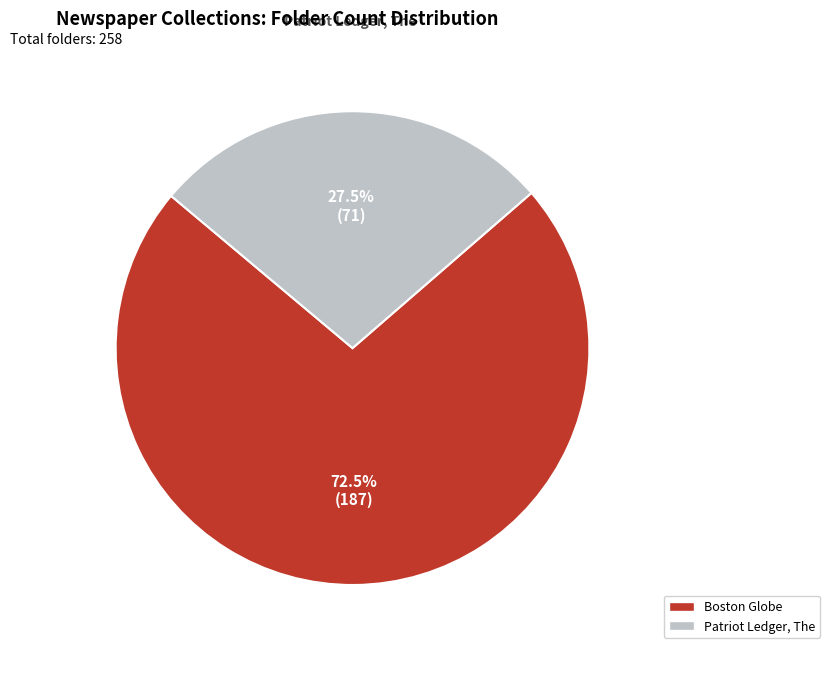

Approximately how many times larger is the value at Patriot Ledger, The compared to Boston Globe?

0.4